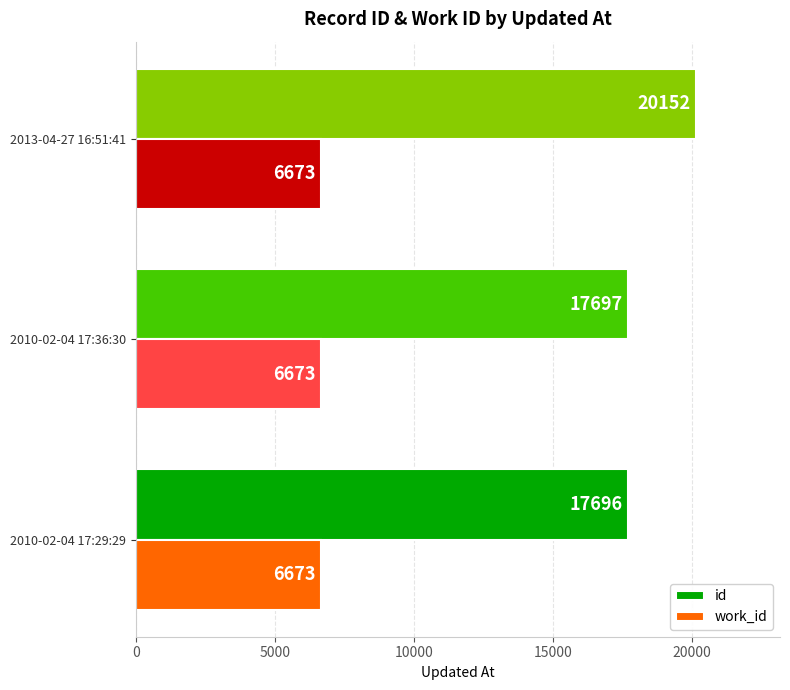

Is it true that work_id equals 6673 at 2013-04-27 16:51:41?

True